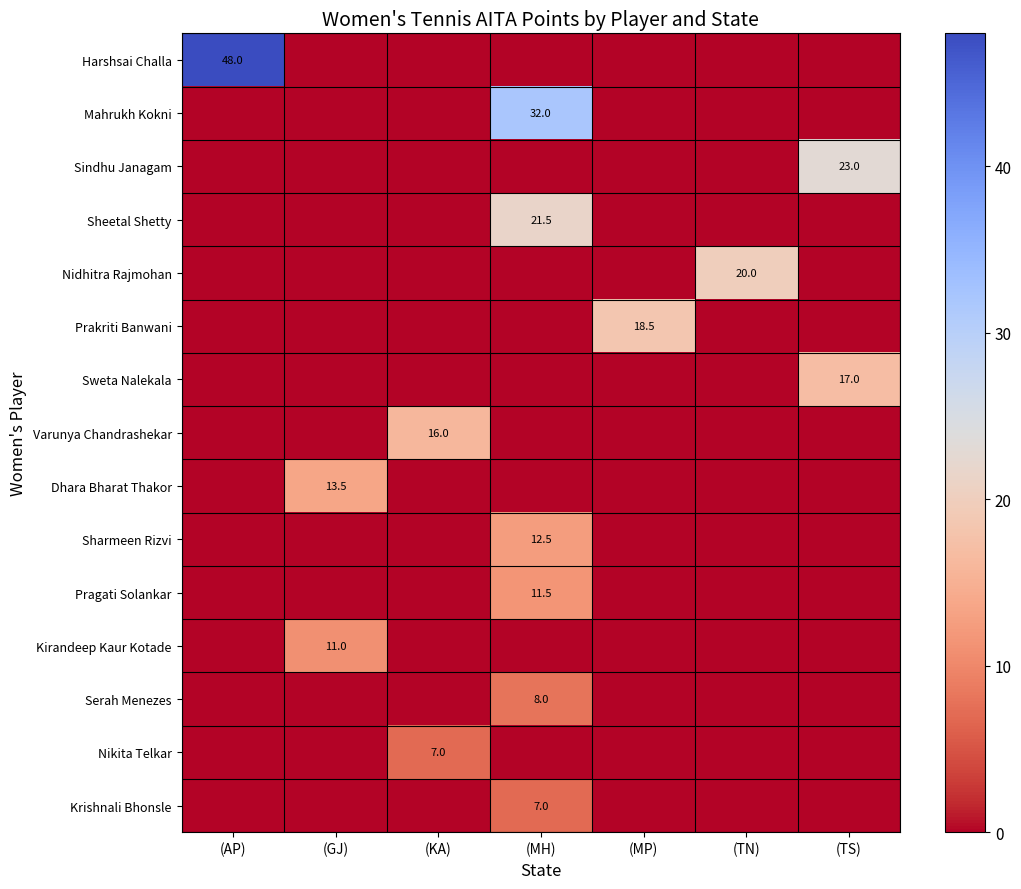

True or false: Sweta Nalekala has a value of 17.0 at (TS).

True